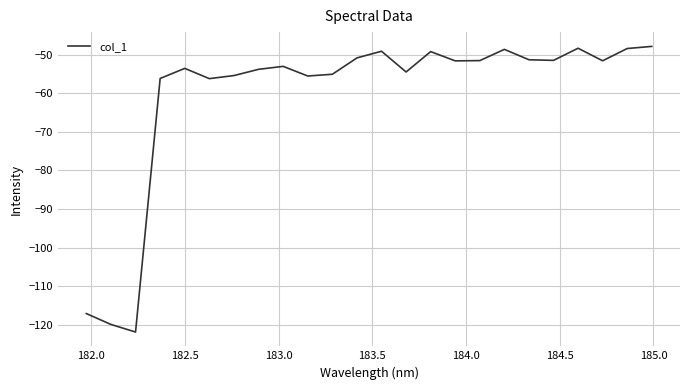

What is the smallest value displayed?

-121.9